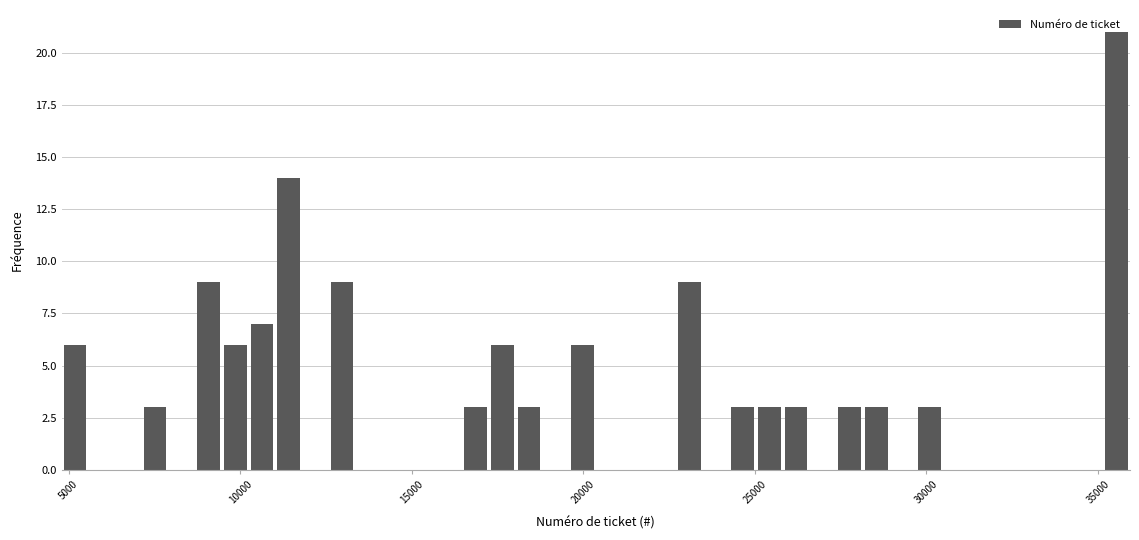

Around what value on the x-axis is the tallest bar? Give the approximate position of its centre, as read against the axis.

35500